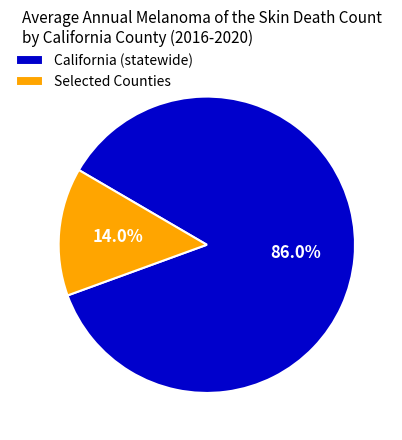

What percentage is NOT represented by California (statewide)?

14.0%